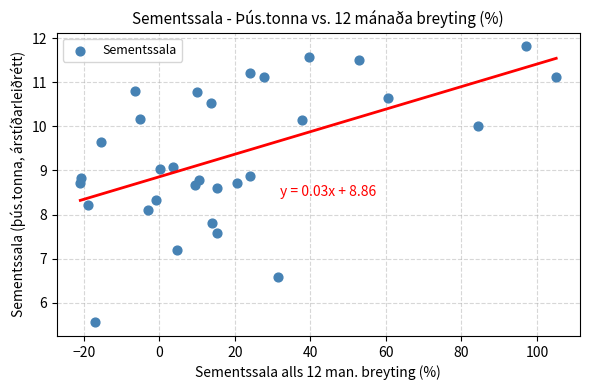

What Y value in the scatter plot is closest to 8?

8.1